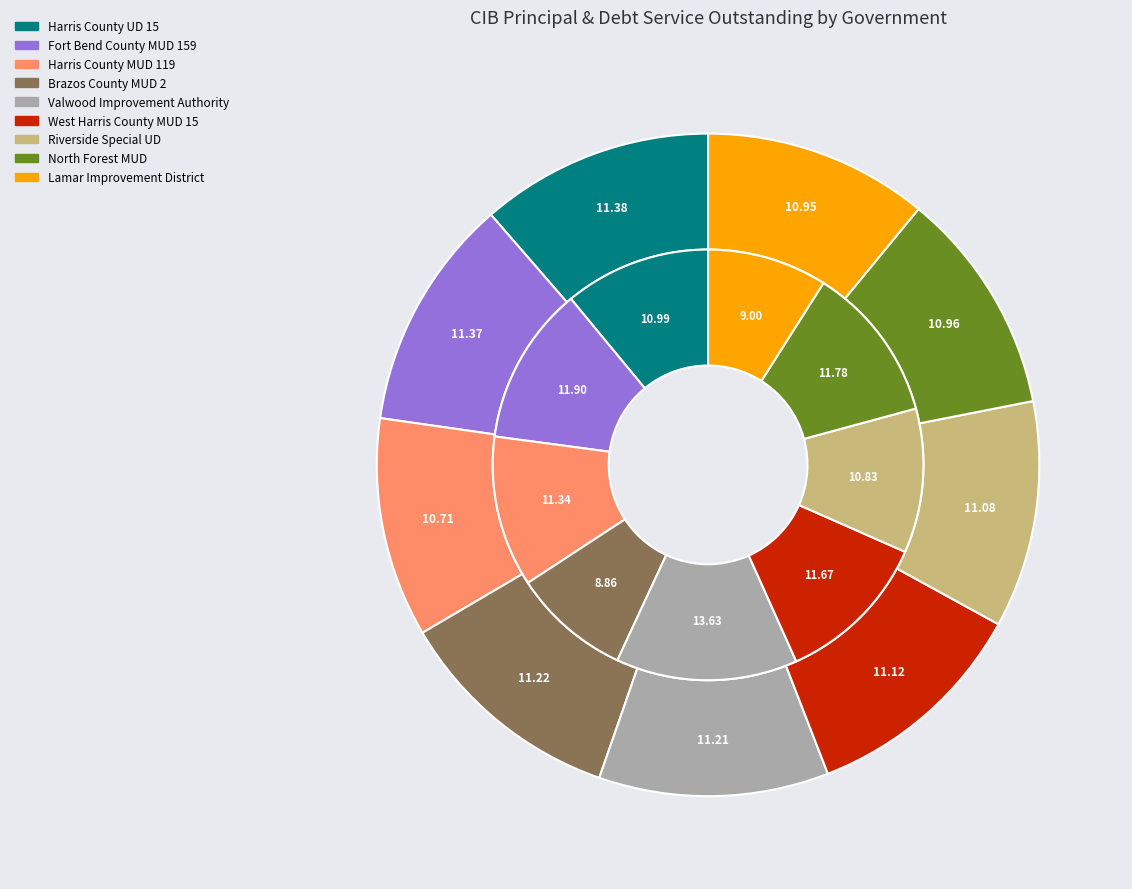

Does Harris County UD 15 represent more than half of the total?

No